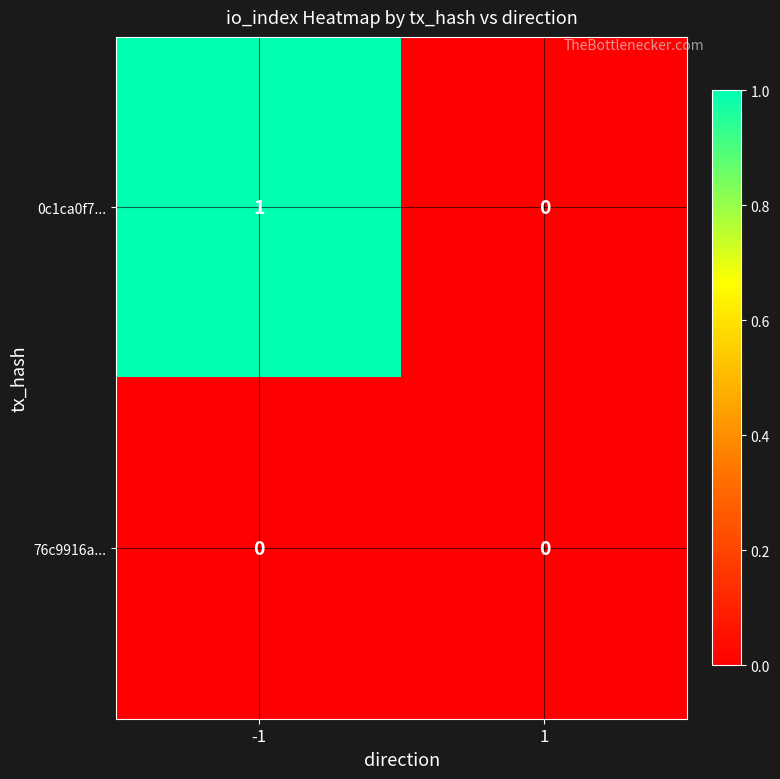

Reading right to left, list all the values displayed in this chart.

0c1ca0f7...: 1=0	-1=1
76c9916a...: 1=0	-1=0